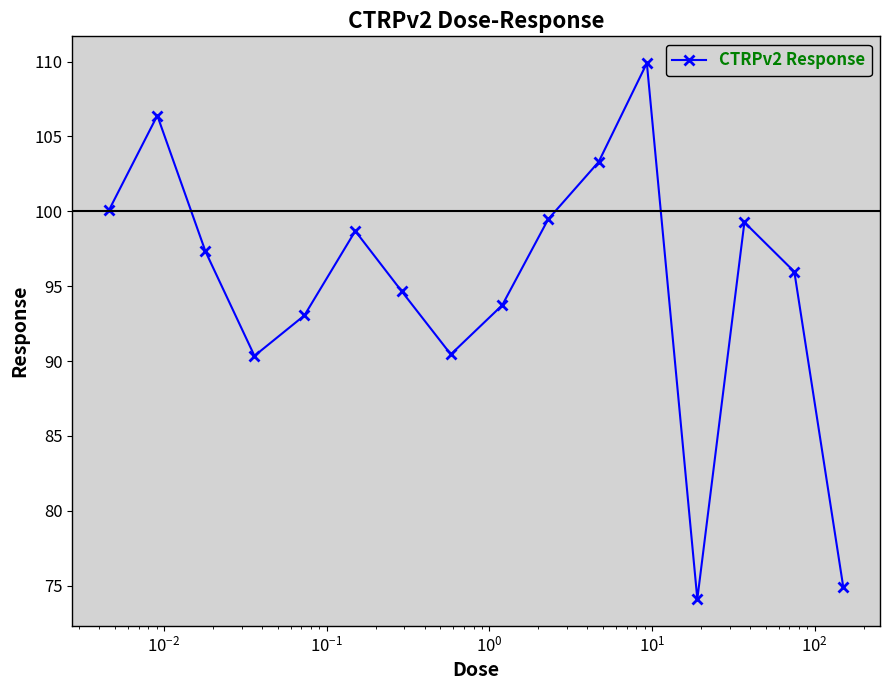

What is the sum of all values?

1521.7